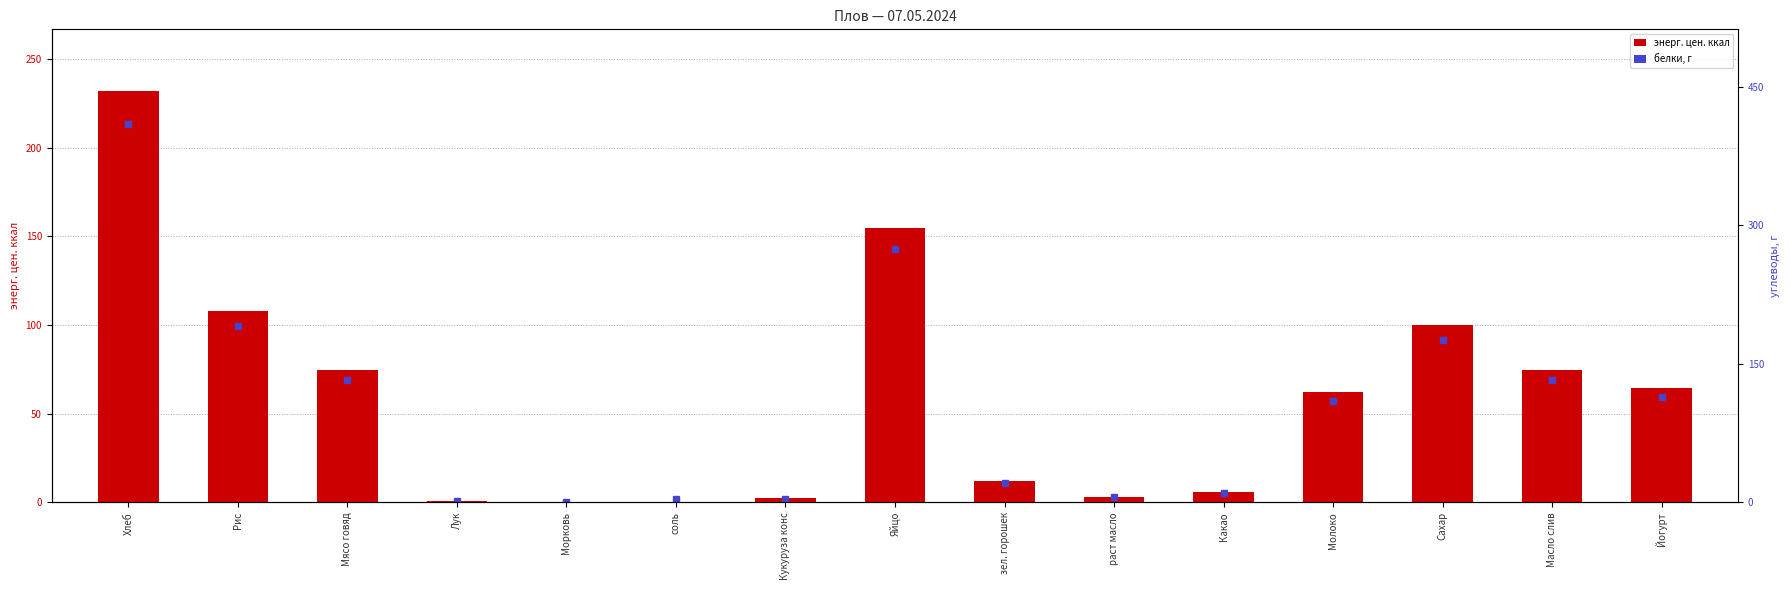

What is the greatest value displayed?

232.0